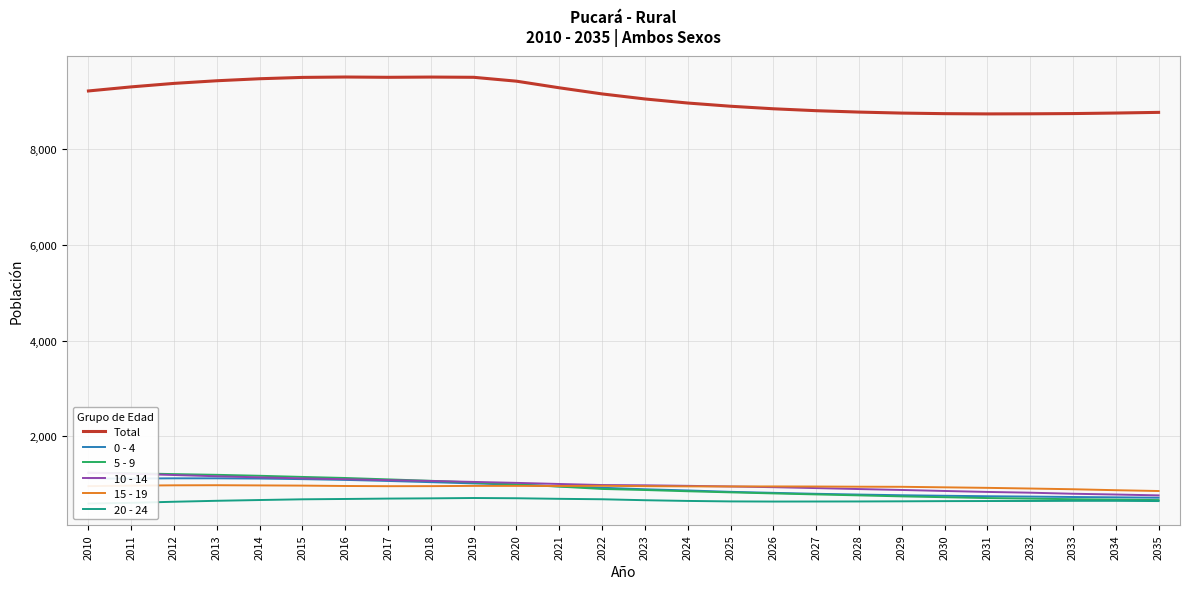

What is the sum of all 20 - 24 values?

17218